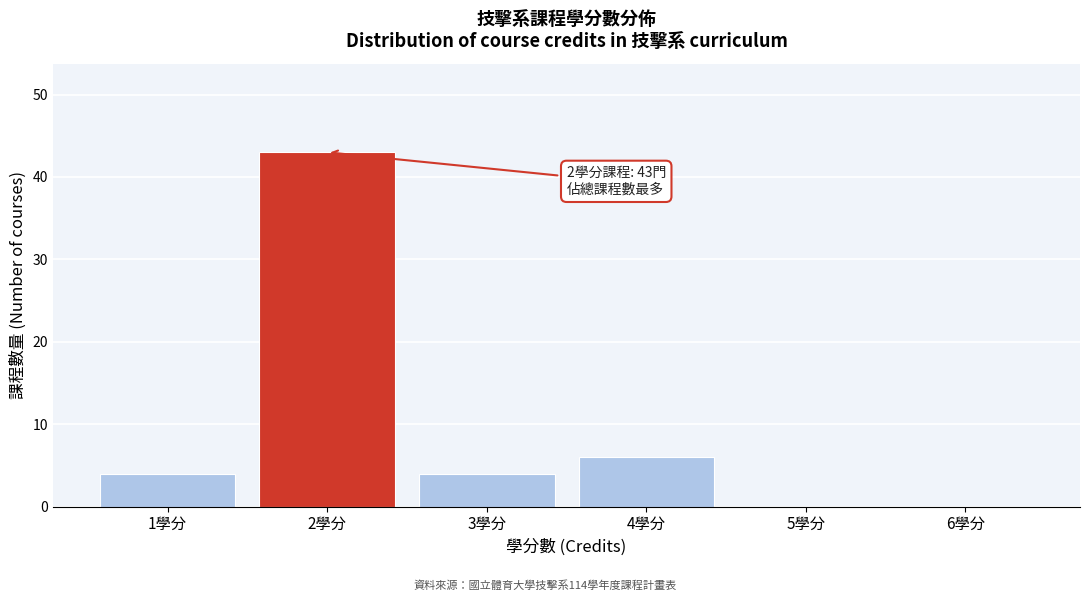

Over which range of the x-axis is the bar tallest?

1.5 to 2.5